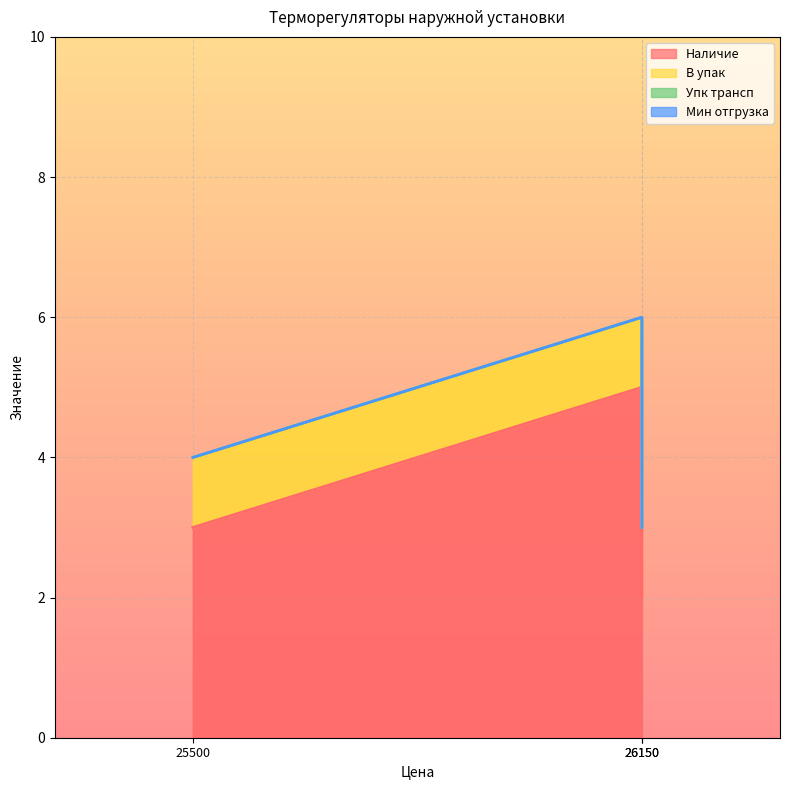

At Road 40A
26150, list the series in order from smallest to largest.

Упк трансп, Мин отгрузка, В упак, Наличие